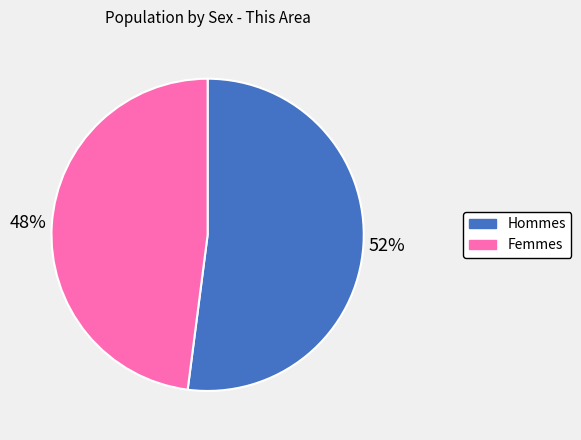

Does any single category account for the majority?

Yes